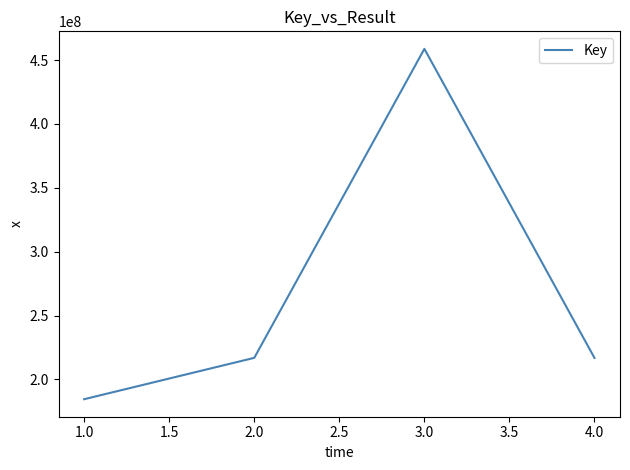

Where is the first local maximum?

3.0